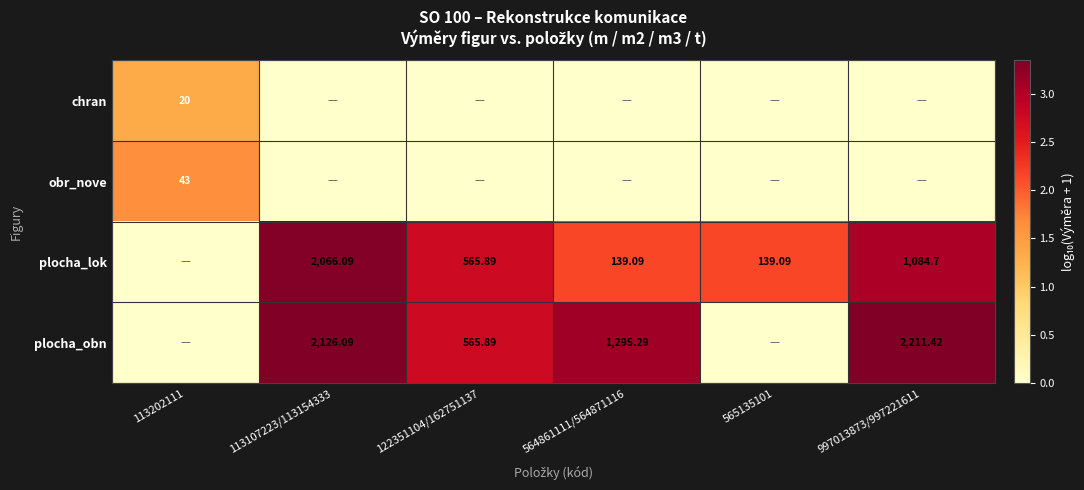

Count the number of data series in this chart.

4